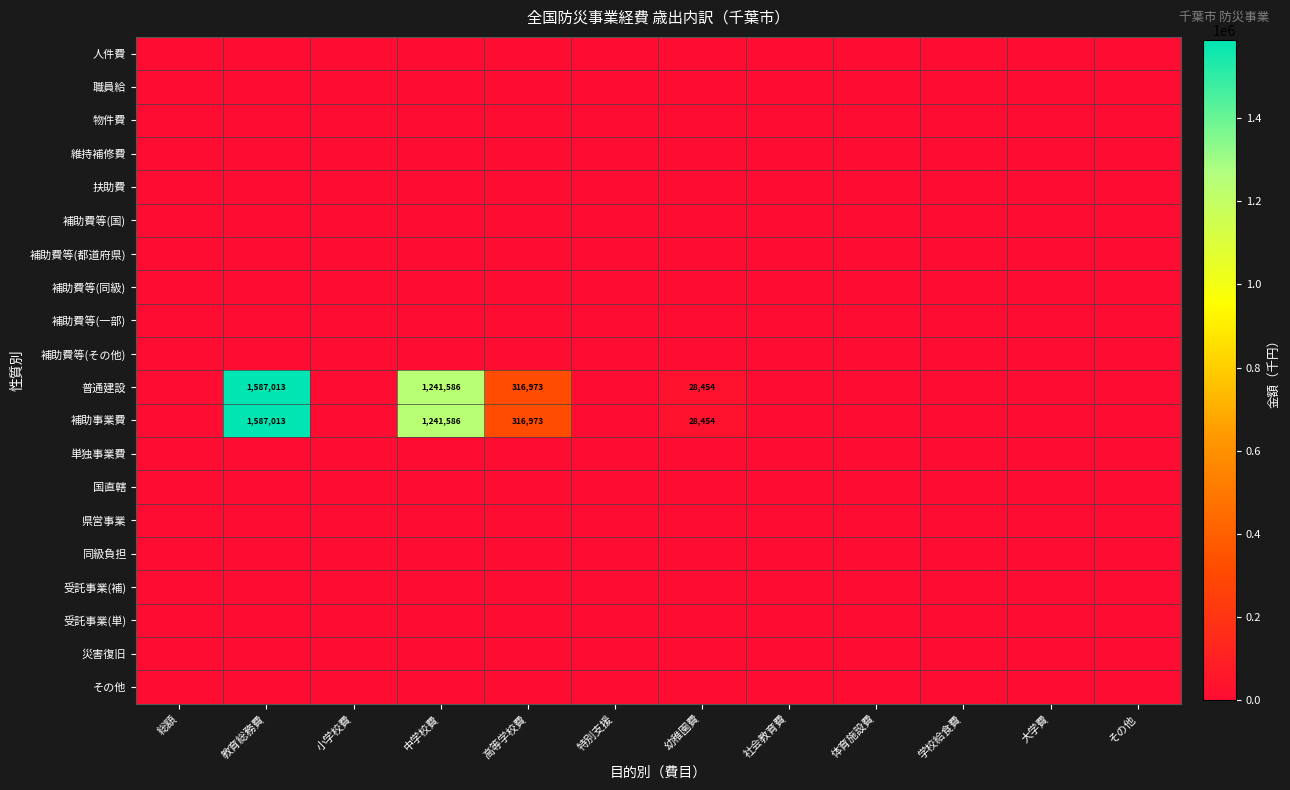

What is the total value across all series at 幼稚園費?

56908